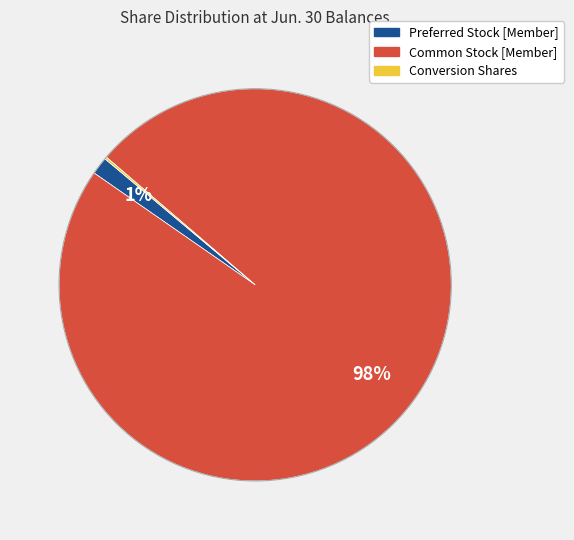

What is the majority slice?

Common Stock [Member]